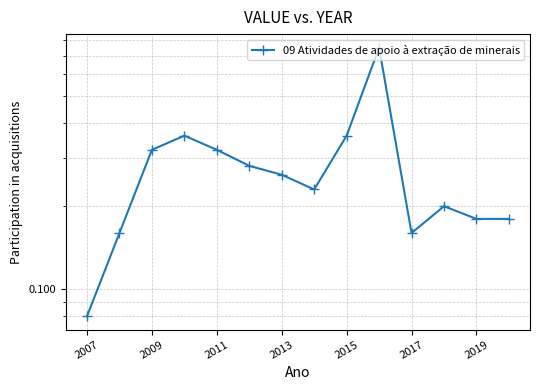

What position from the left is 2009?

3